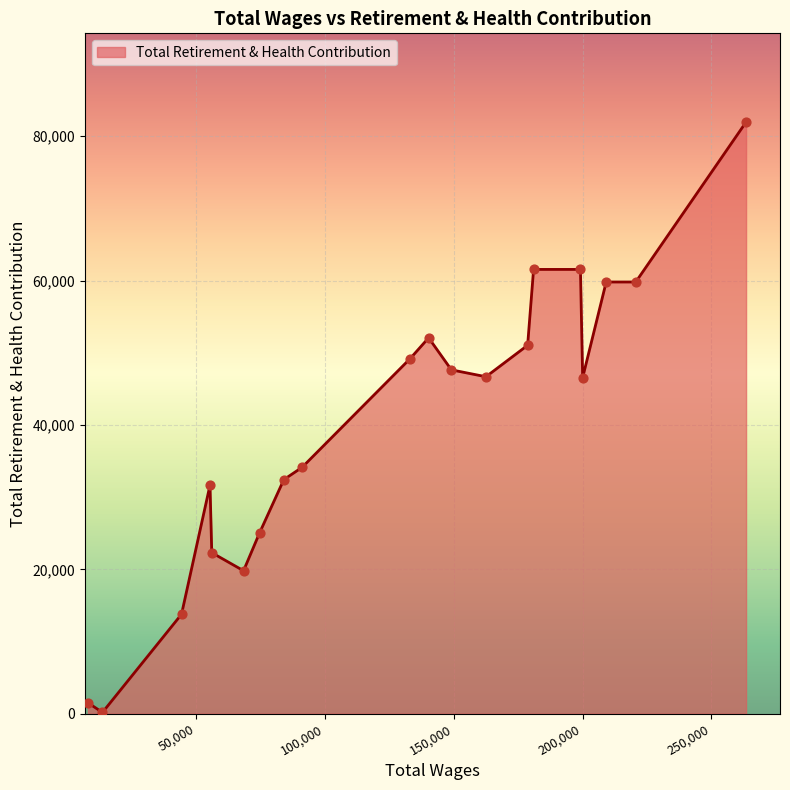

What is the maximum value shown in the chart?

81965